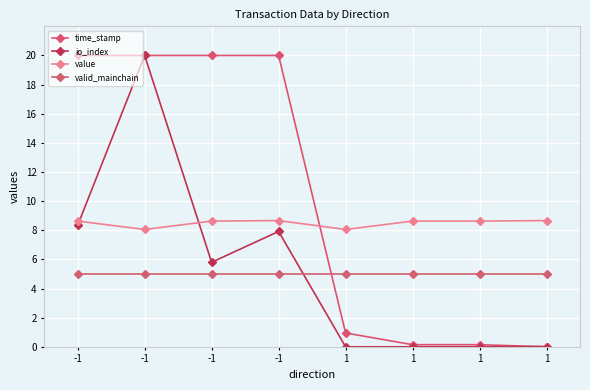

How many values in the time_stamp series exceed 19?

4